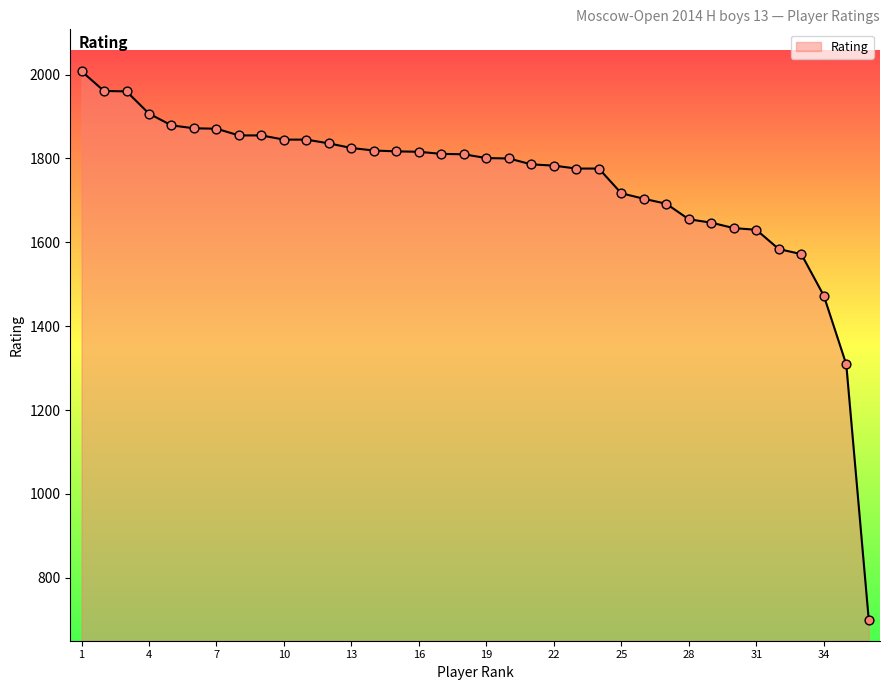

What is the difference between the maximum and minimum values?

1308